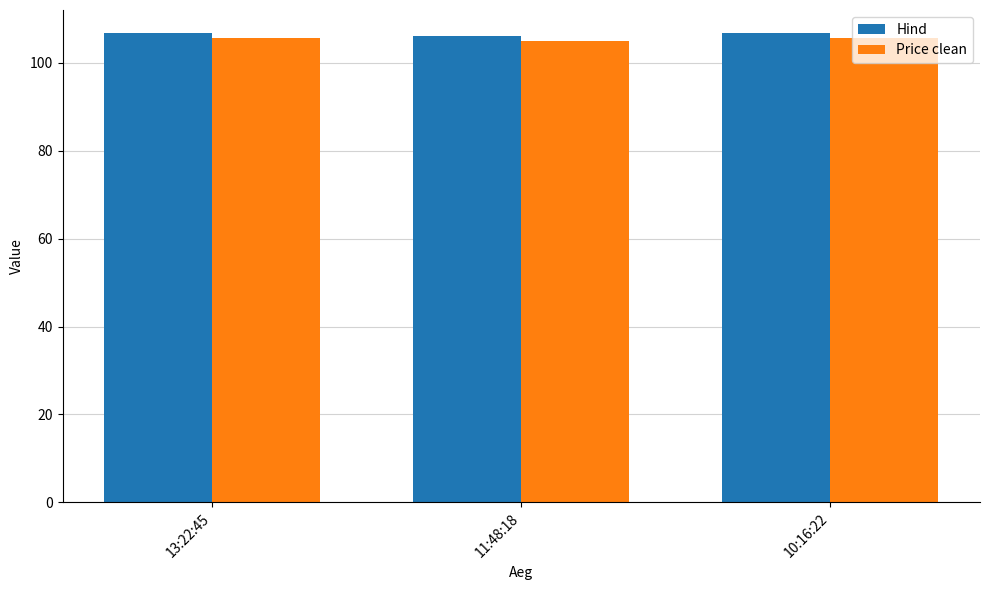

What are all the series names shown in the legend?

Hind, Price clean